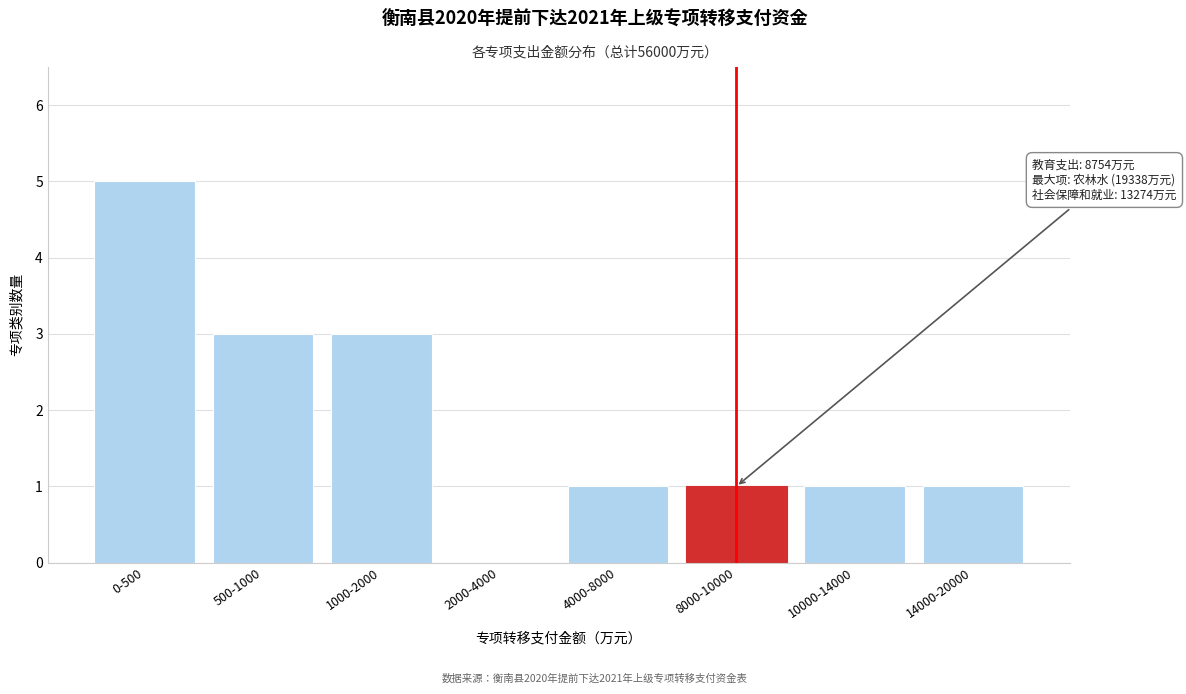

Reading left to right, transcribe all the data shown in this chart.

0-500=5	500-1000=3	1000-2000=3	2000-4000=0	4000-8000=1	8000-10000=1	10000-14000=1	14000-20000=1